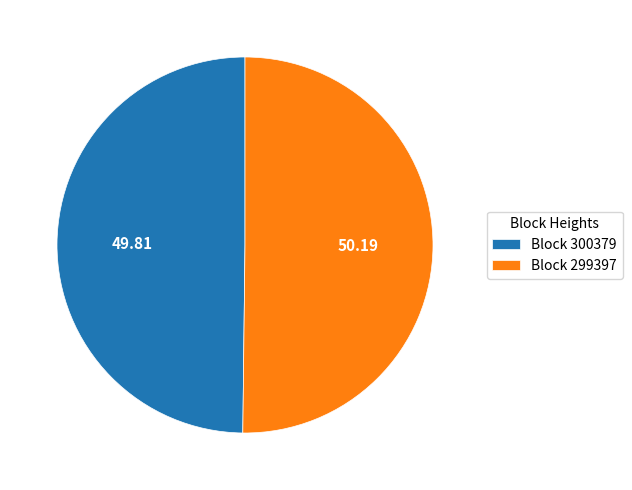

Approximately how many times larger is the value at Block 300379 compared to Block 299397?

1.0